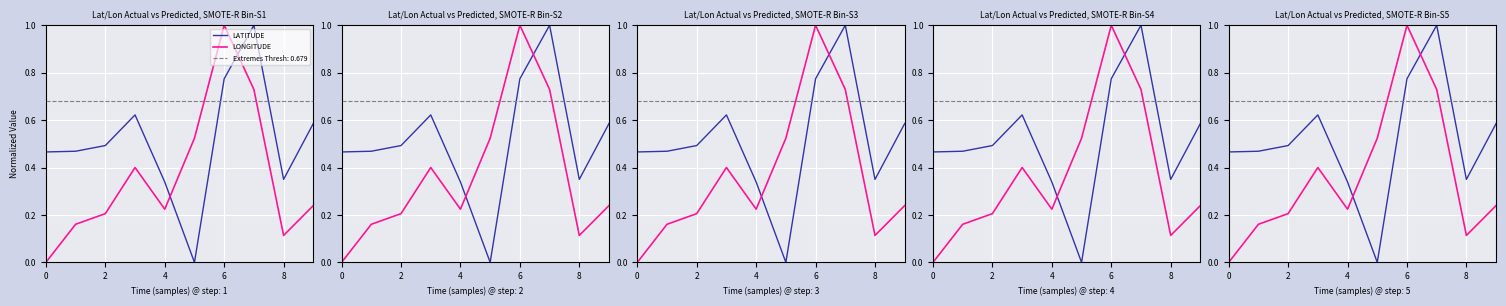

Which category has the lowest value across all series?

5